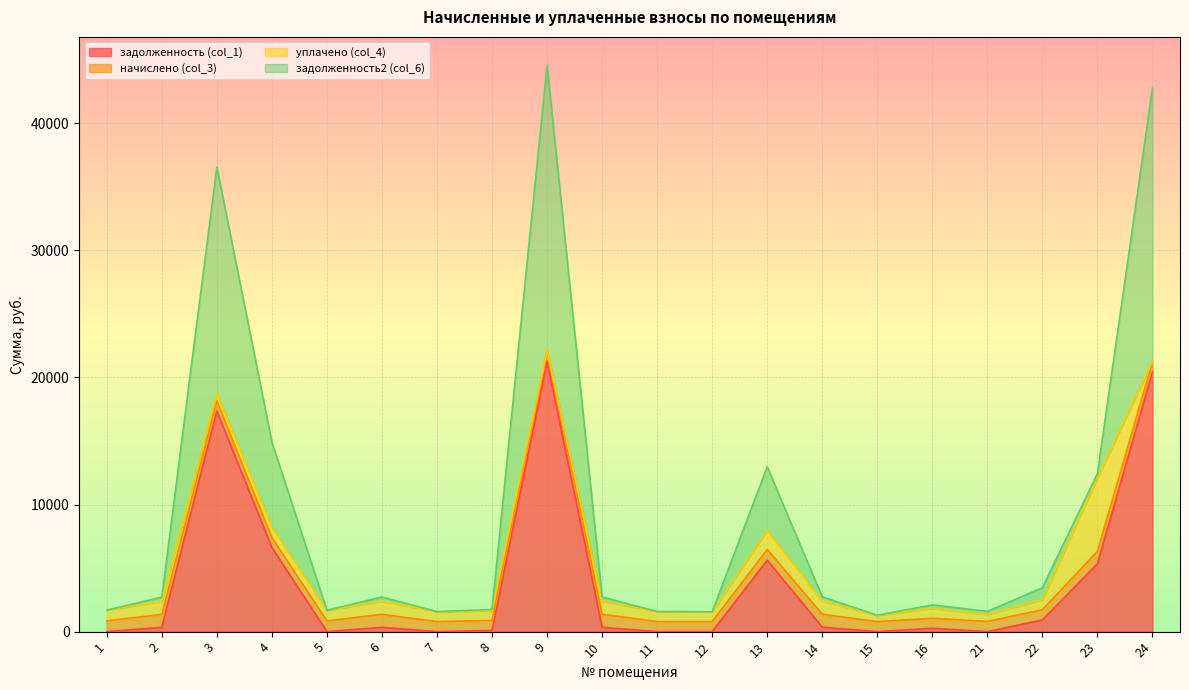

How many interior local peaks does the задолженность2 (col_6) series have?

5